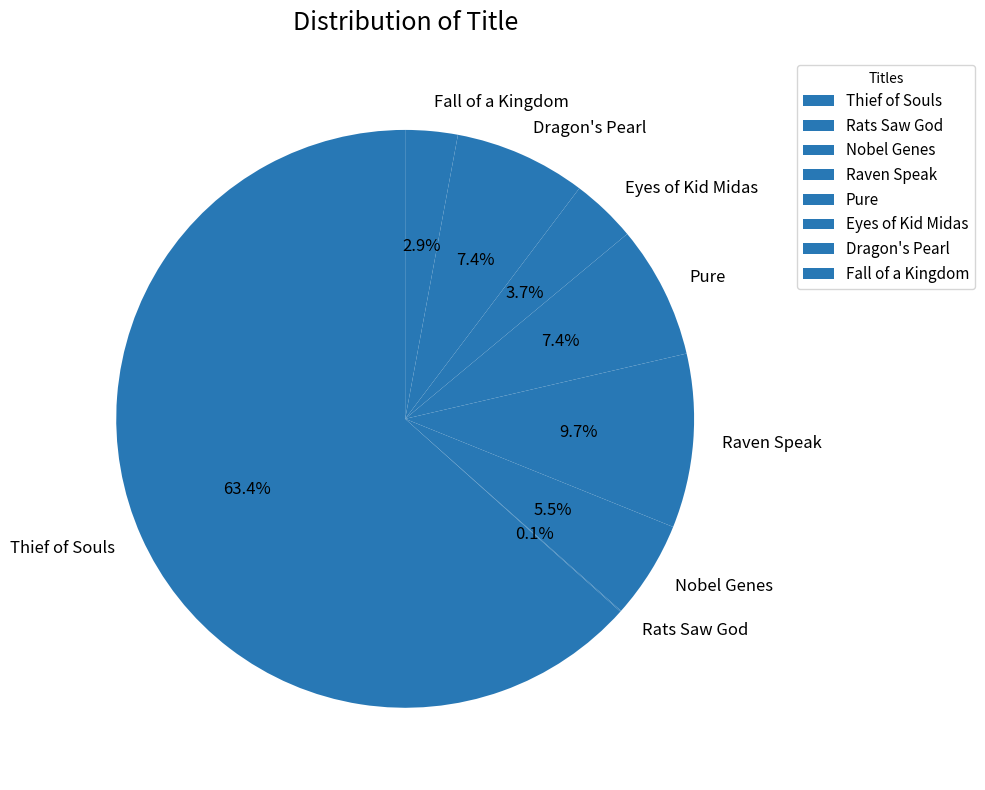

How much of the chart is everything except Fall of a Kingdom?

97.1%